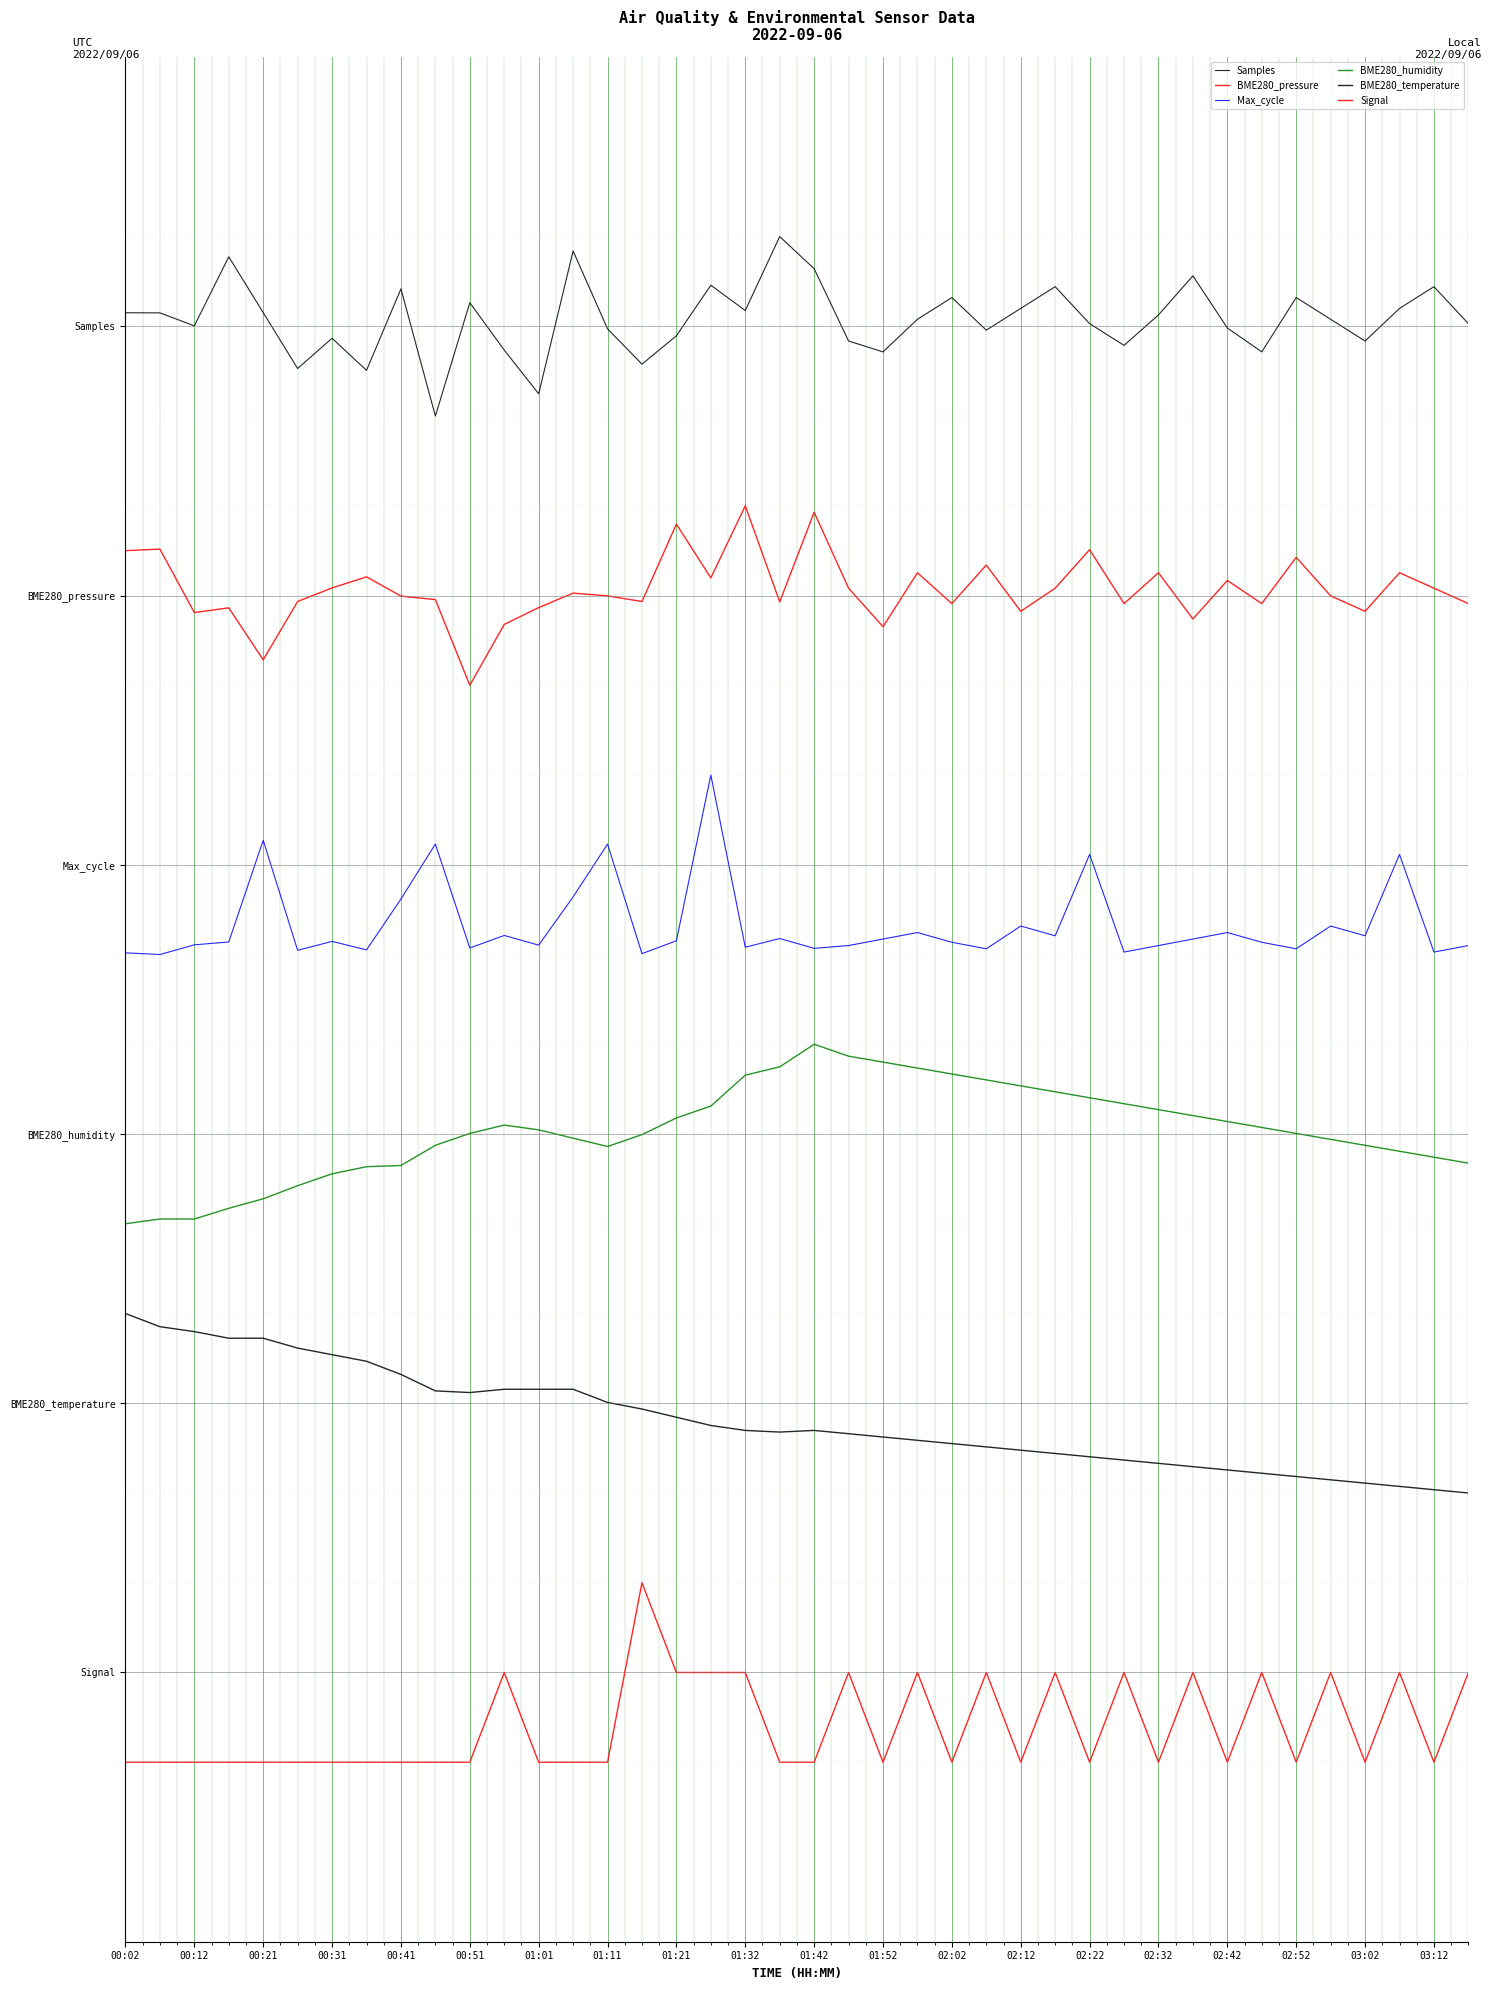

Does the chart display data point markers on the line(s)?

No